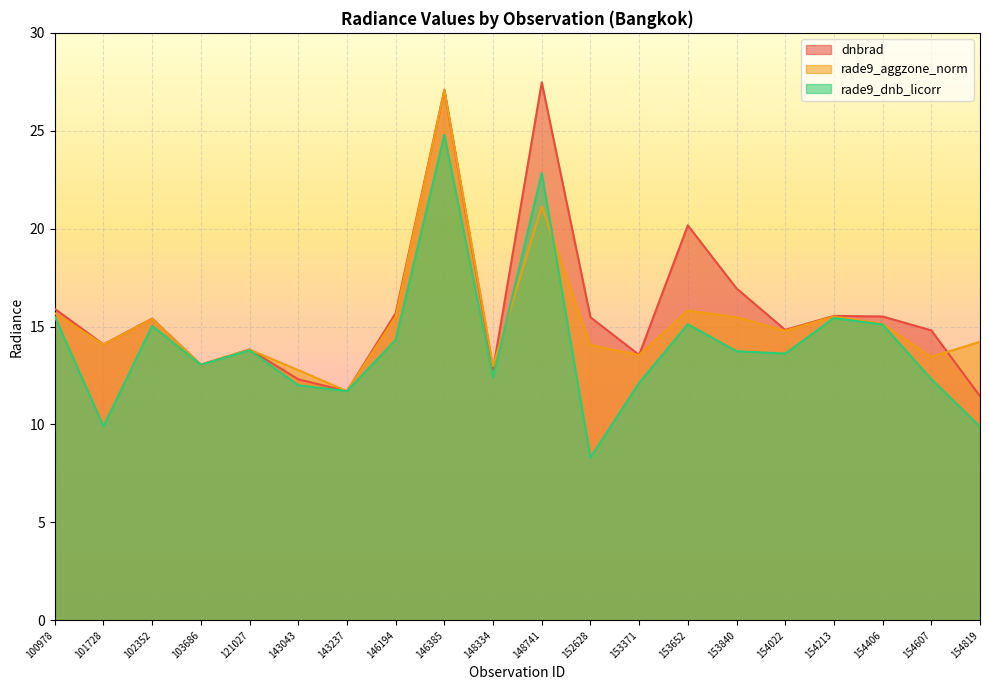

Is it true that rade9_dnb_licorr equals 18.8 at 153840?

False